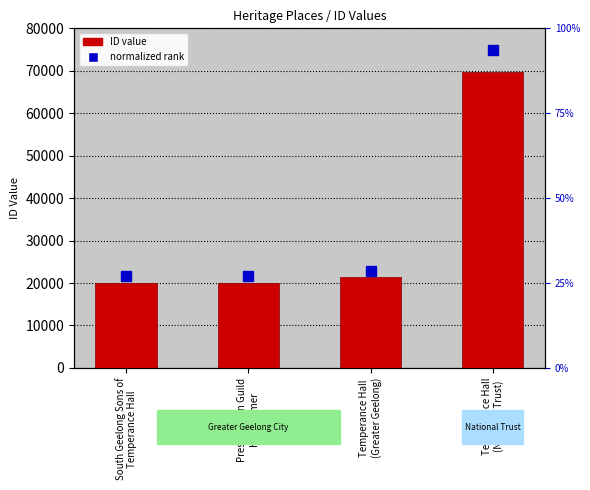

Does the chart contain stacked bars?

No